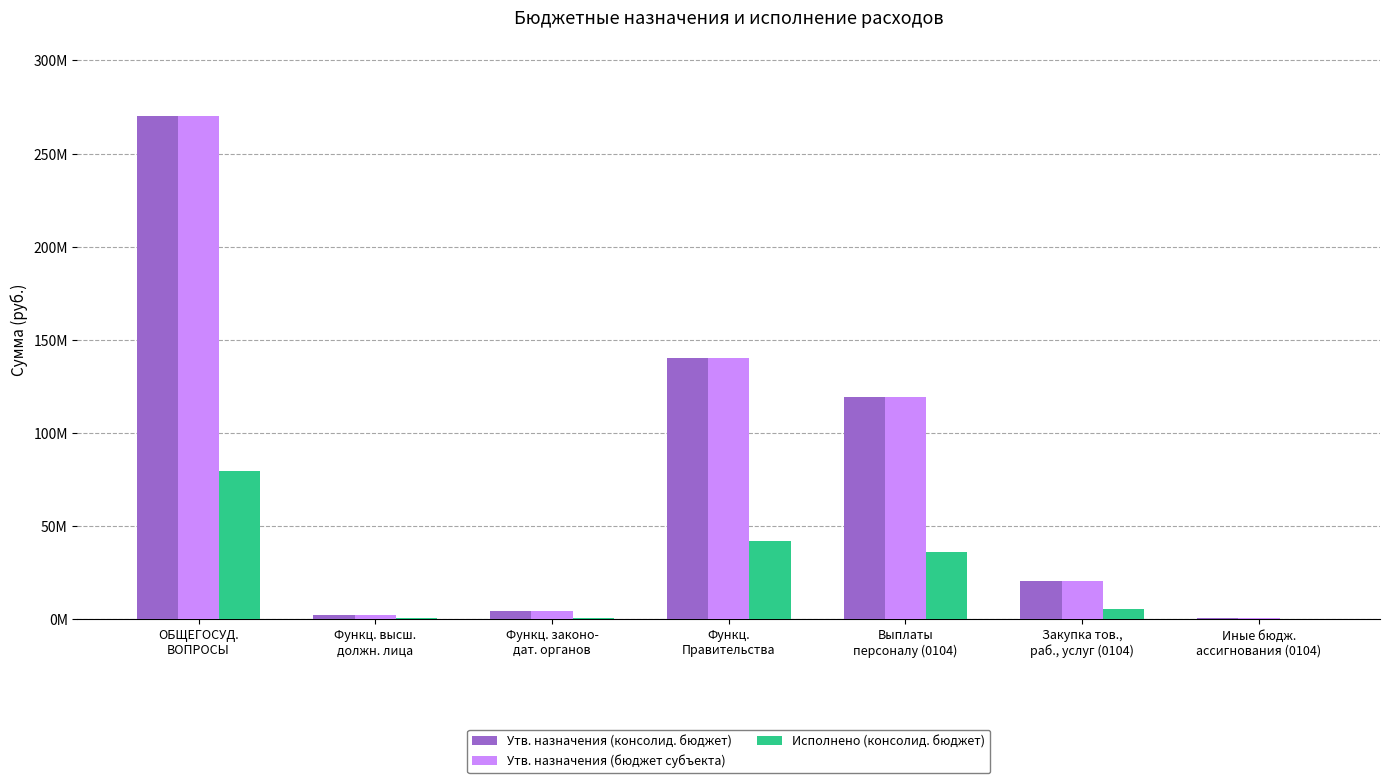

The value of Исполнено (консолид. бюджет) at Функц.
Правительства is 17454960.7. True or false?

False